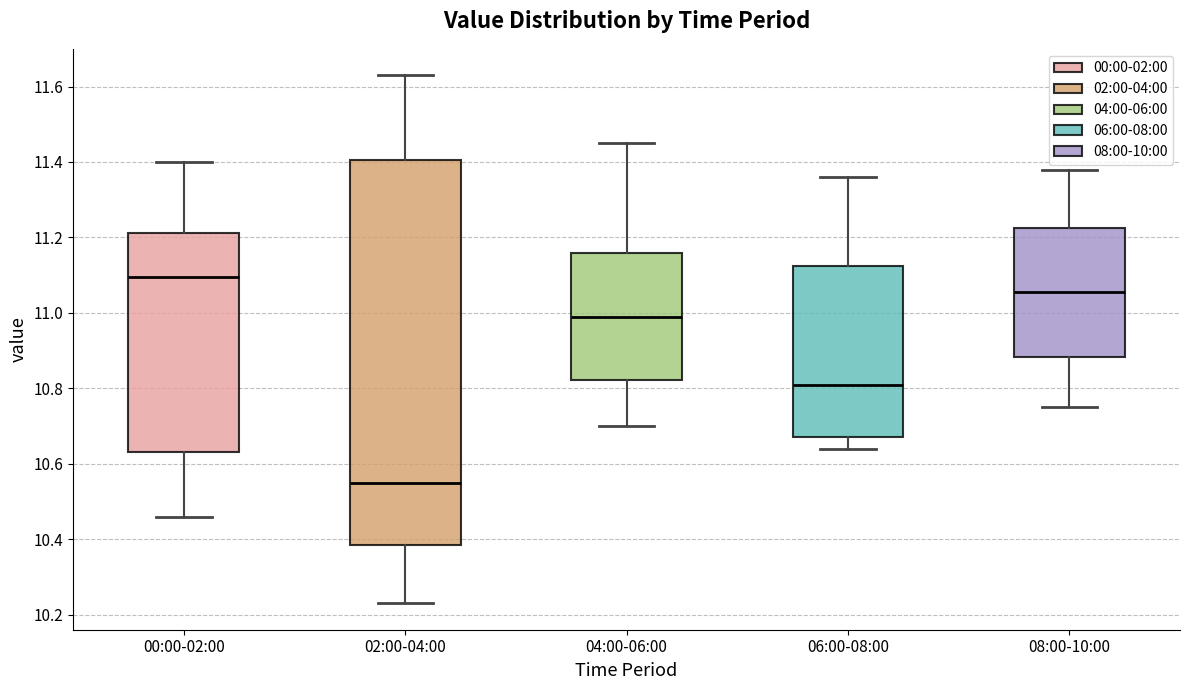

Reading left to right, transcribe this box plot: for each box, give where its median line is, the range the box spans, and where its two whiskers end, as read against the y-axis. The values are not printed on the chart, so give them approximately, as read against the axis.

00:00-02:00: median 11.10, box 10.64 to 11.22, whiskers 10.46 to 11.40
02:00-04:00: median 10.56, box 10.38 to 11.40, whiskers 10.24 to 11.64
04:00-06:00: median 11.00, box 10.82 to 11.16, whiskers 10.70 to 11.46
06:00-08:00: median 10.82, box 10.68 to 11.12, whiskers 10.64 to 11.36
08:00-10:00: median 11.06, box 10.88 to 11.22, whiskers 10.76 to 11.38